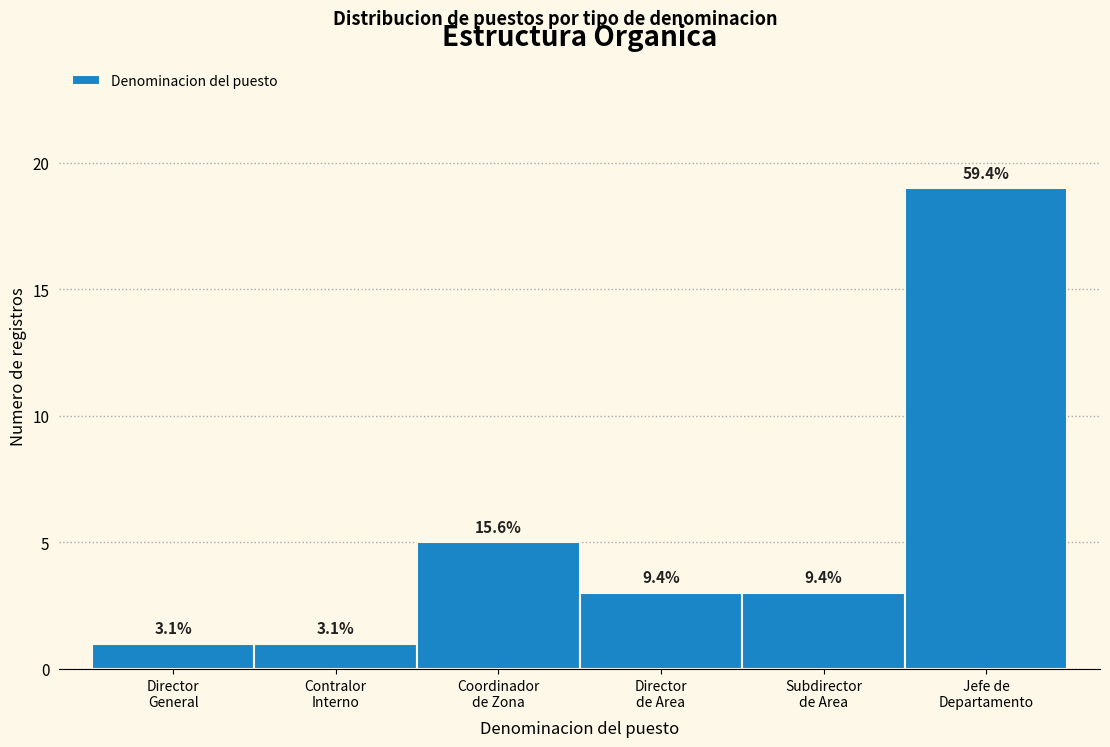

Are the bars horizontal?

No